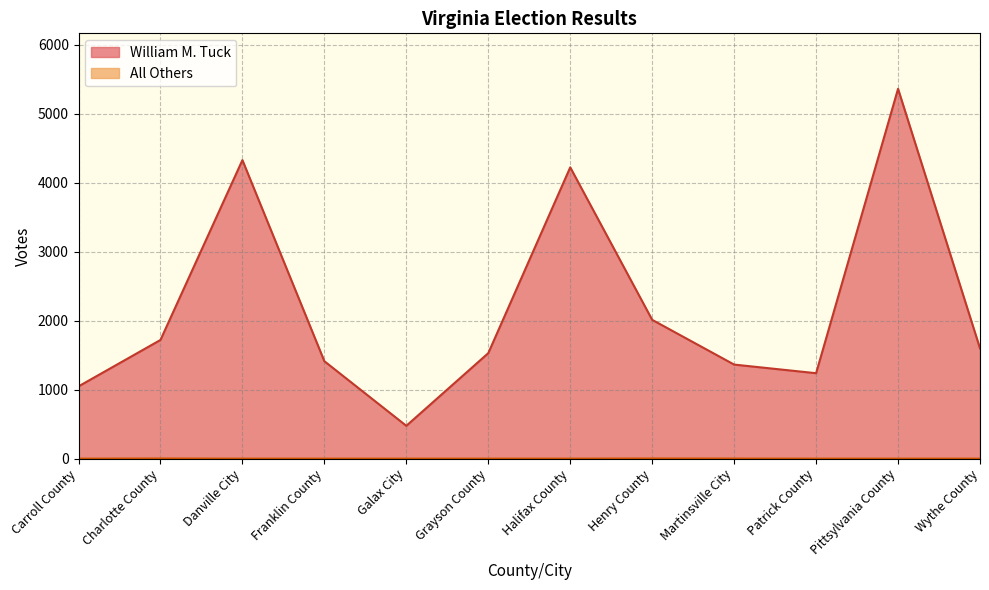

What is the minimum value for William M. Tuck?

476